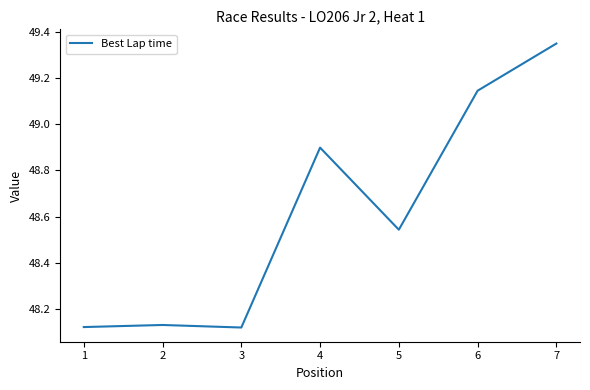

Approximately how many times larger is the value at 4 compared to 5?

1.0